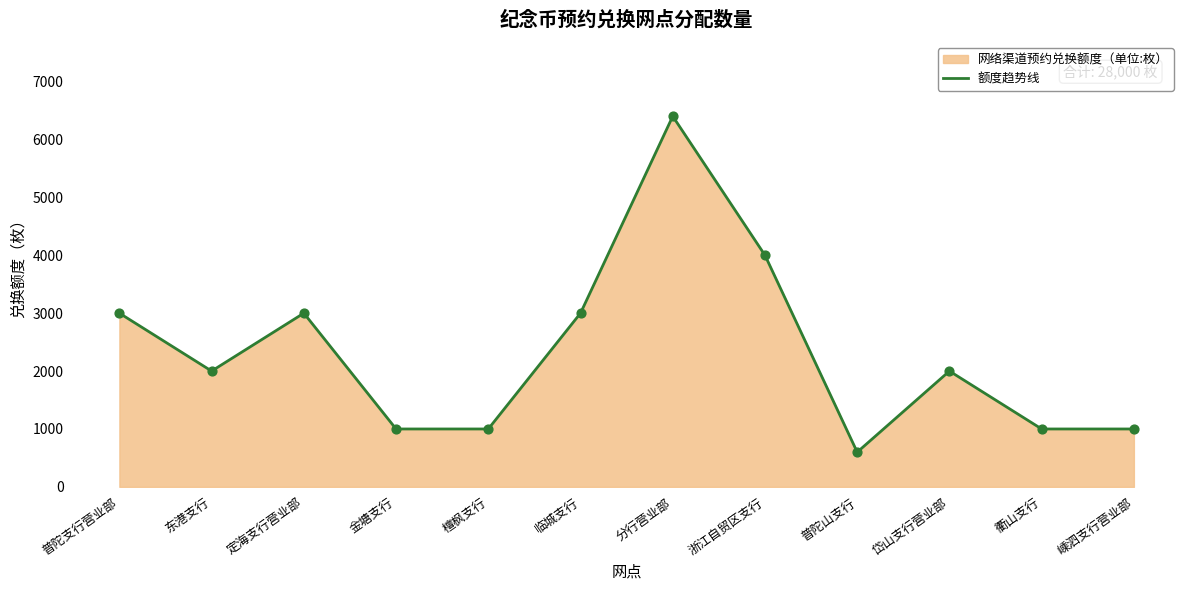

Between 岱山支行营业部 and 普陀山支行, which is larger?

岱山支行营业部